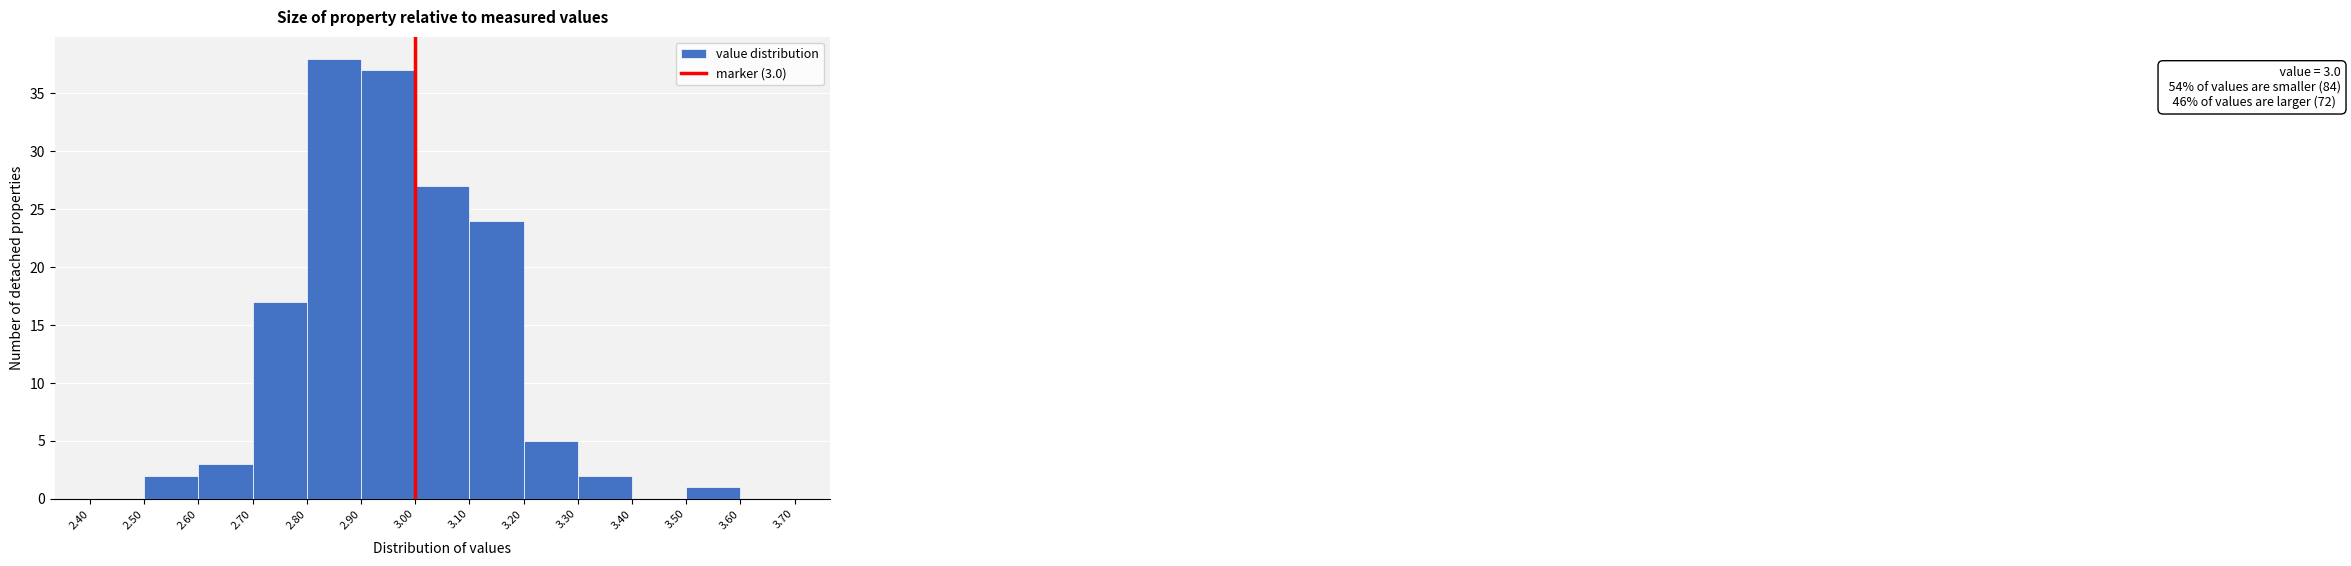

Over which range of the x-axis is the bar tallest?

2.80 to 2.90